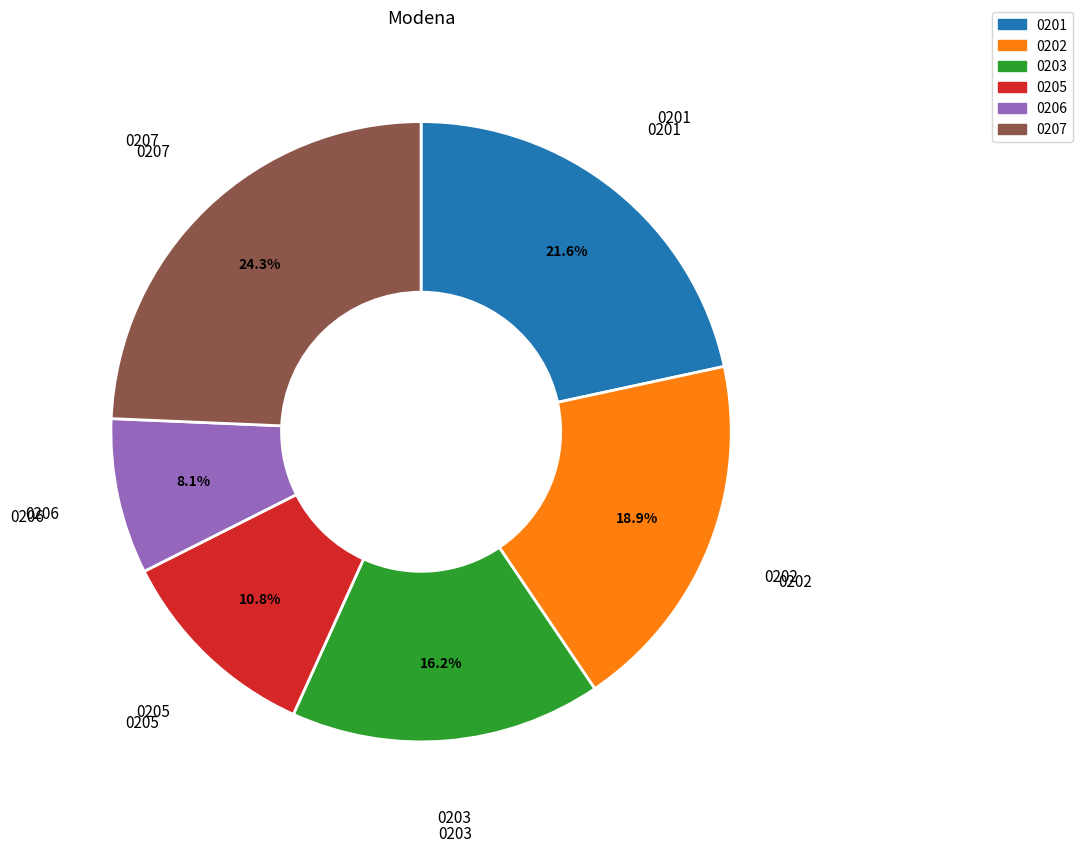

Is there a majority slice in this chart?

No